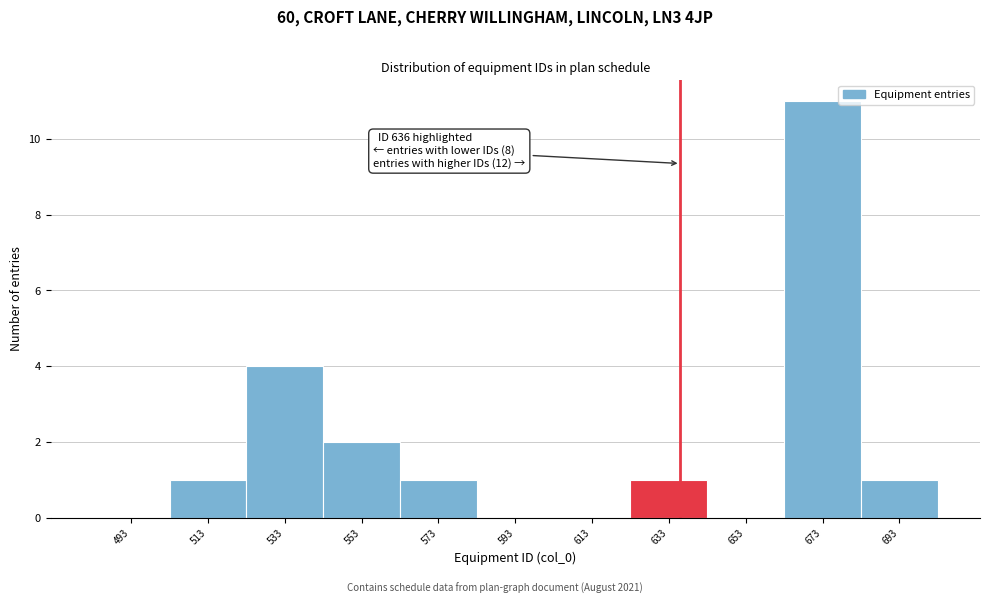

Which range on the x-axis has the tallest bar?

663 to 683